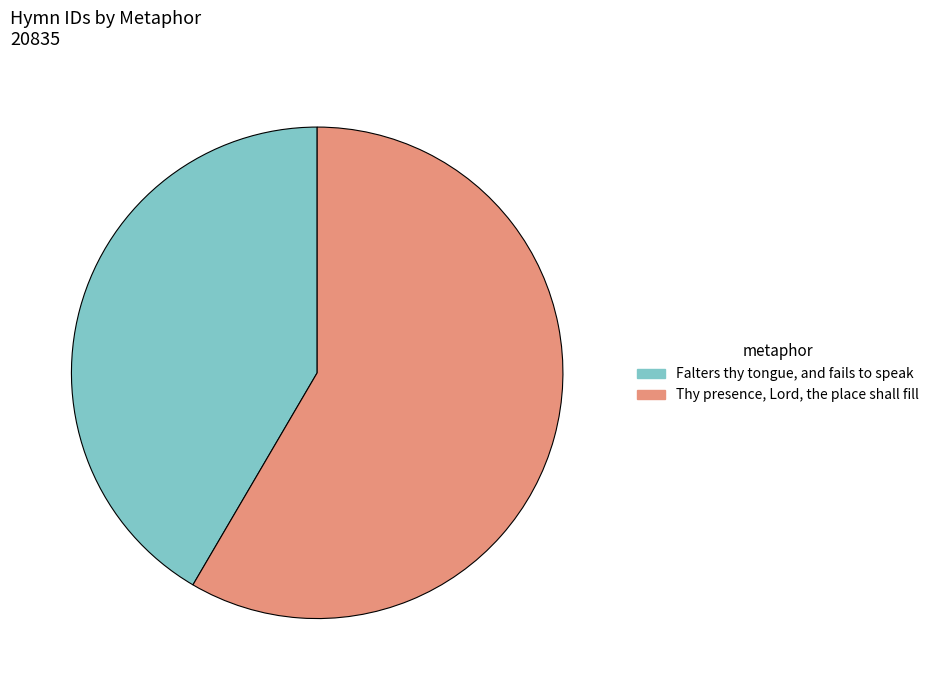

Is it true that Falters thy tongue, and fails to speak is 53% of the pie?

False